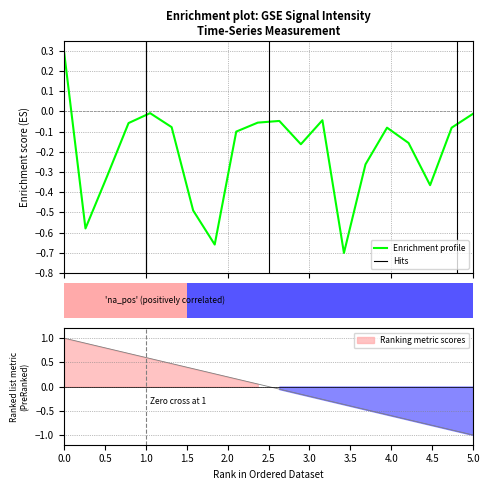

Count the number of data series in this chart.

1